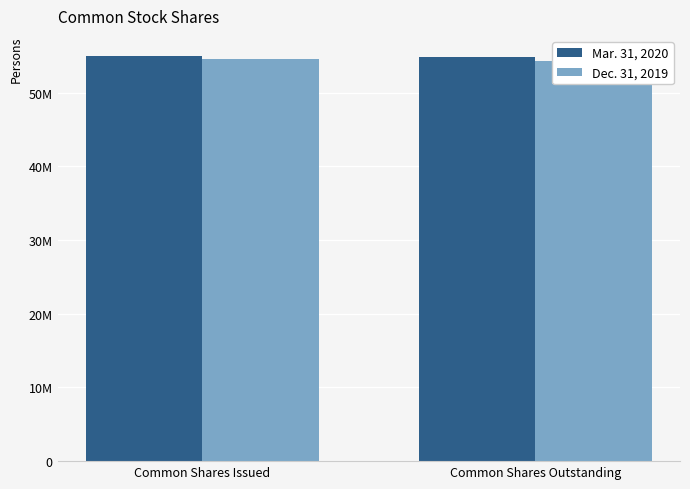

Which series has the largest total across all categories?

Mar. 31, 2020